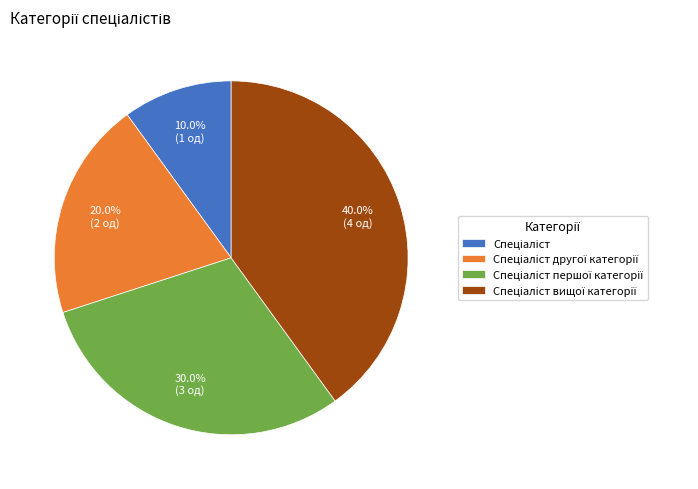

Is there any slice that represents more than half of the pie?

No